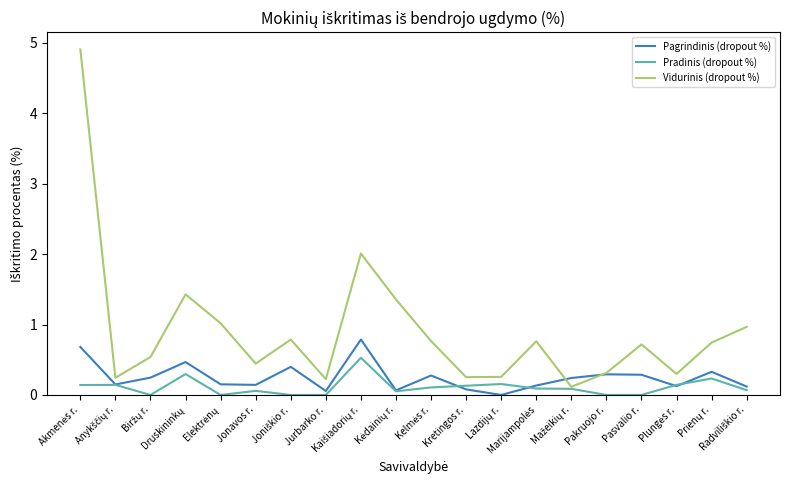

Which series has the widest spread of values?

Vidurinis (dropout %)